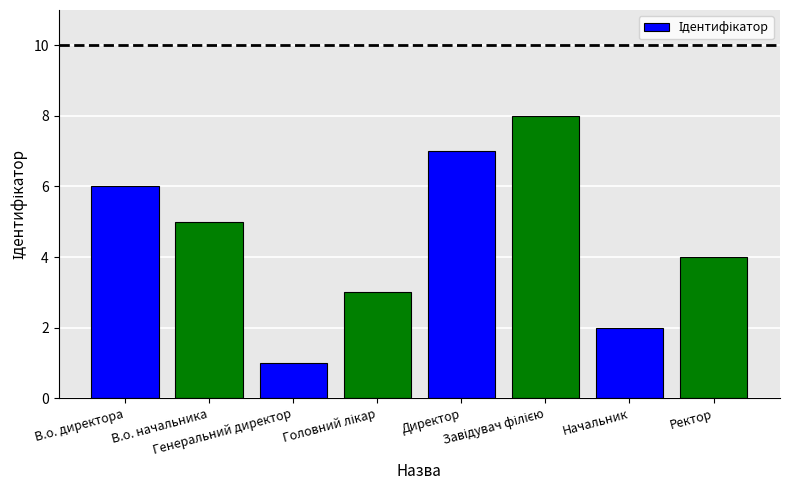

What is the difference between the second highest and minimum values?

6